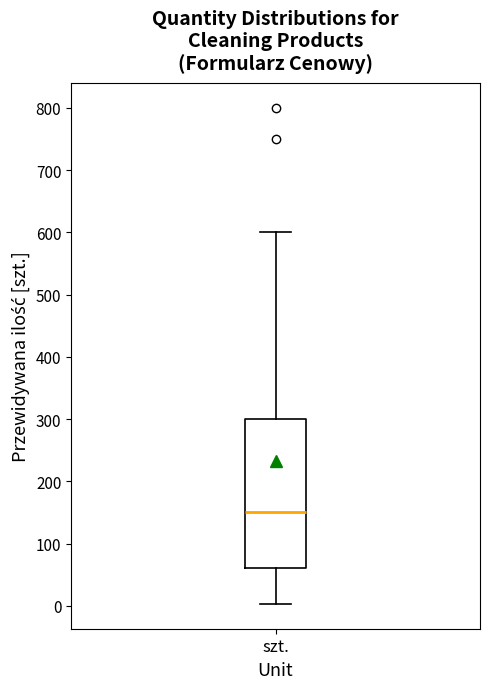

Read this box plot against the y-axis: the position of the median line, the range covered by the box, and the ends of both whiskers. The values are not printed on the chart, so give them approximately, as read against the axis.

median 150, box 60 to 300, whiskers 0 to 600